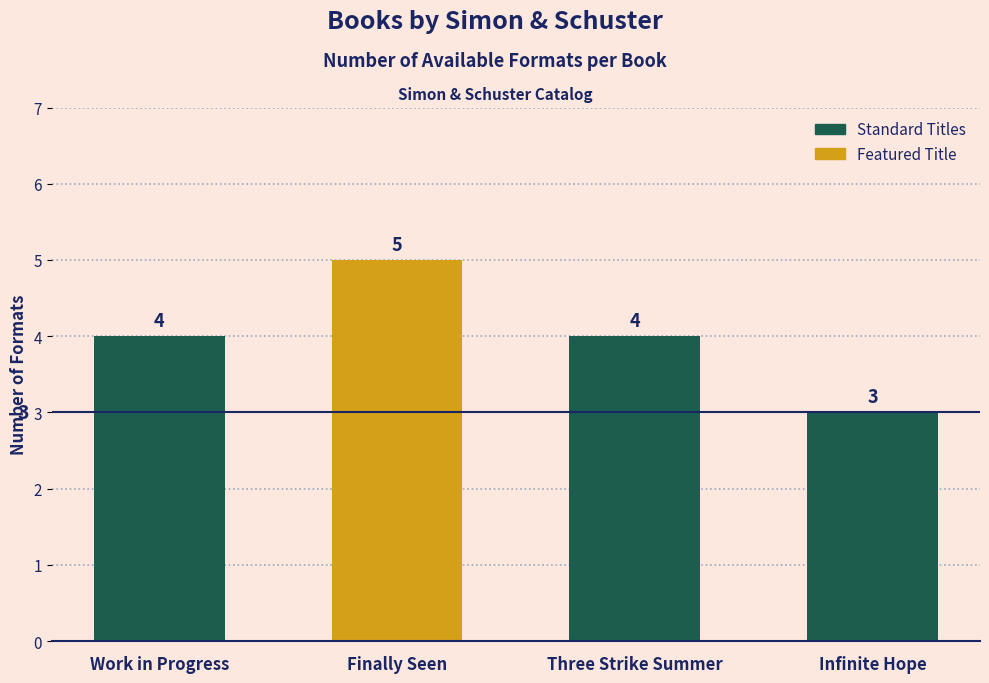

Which label corresponds to the largest value in the chart?

Finally Seen